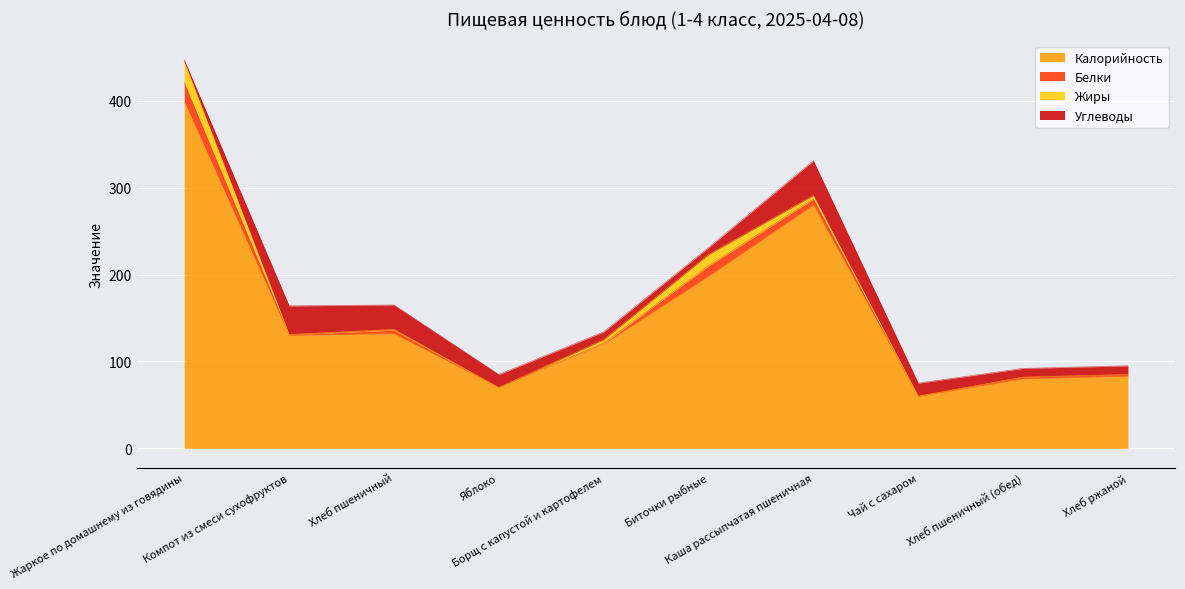

List the labels in order of Калорийность value, smallest first.

Чай с сахаром, Яблоко, Хлеб пшеничный (обед), Хлеб ржаной, Борщ с капустой и картофелем, Компот из смеси сухофруктов, Хлеб пшеничный, Биточки рыбные, Каша рассыпчатая пшеничная, Жаркое по домашнему из говядины